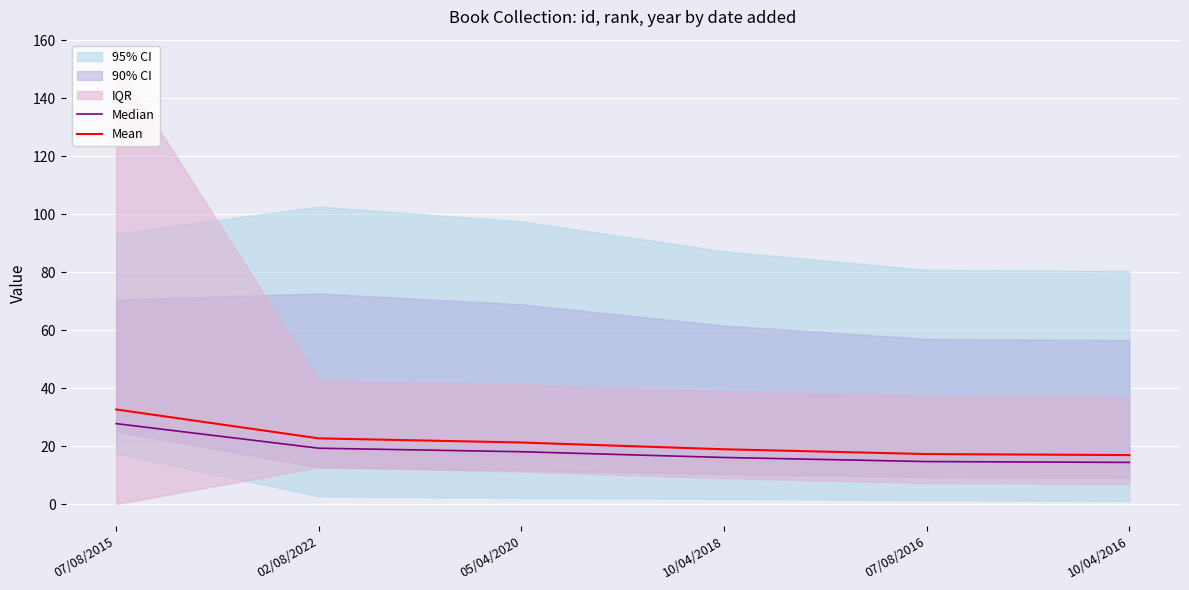

What is the highest value of the Mean series?

32.6